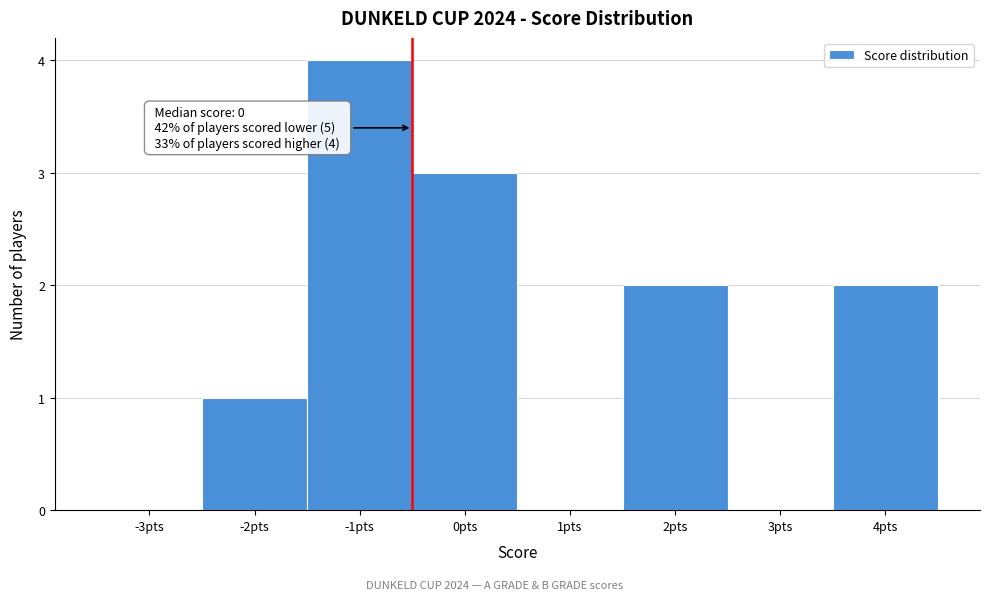

Reading right to left, extract all data points from this chart.

4pts=2	3pts=0	2pts=2	1pts=0	0pts=3	-1pts=4	-2pts=1	-3pts=0